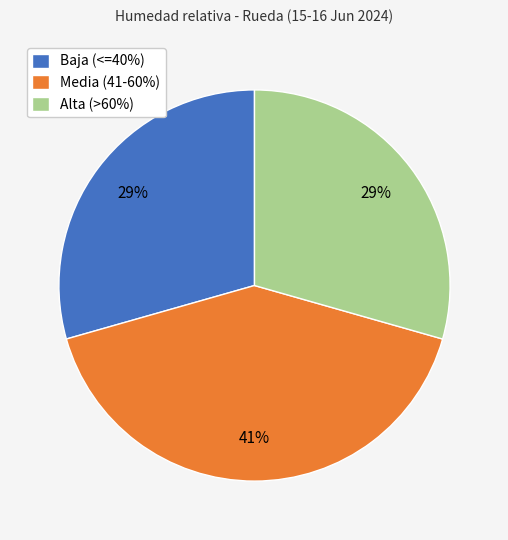

Does Alta (>60%) account for over 50% of the chart?

No